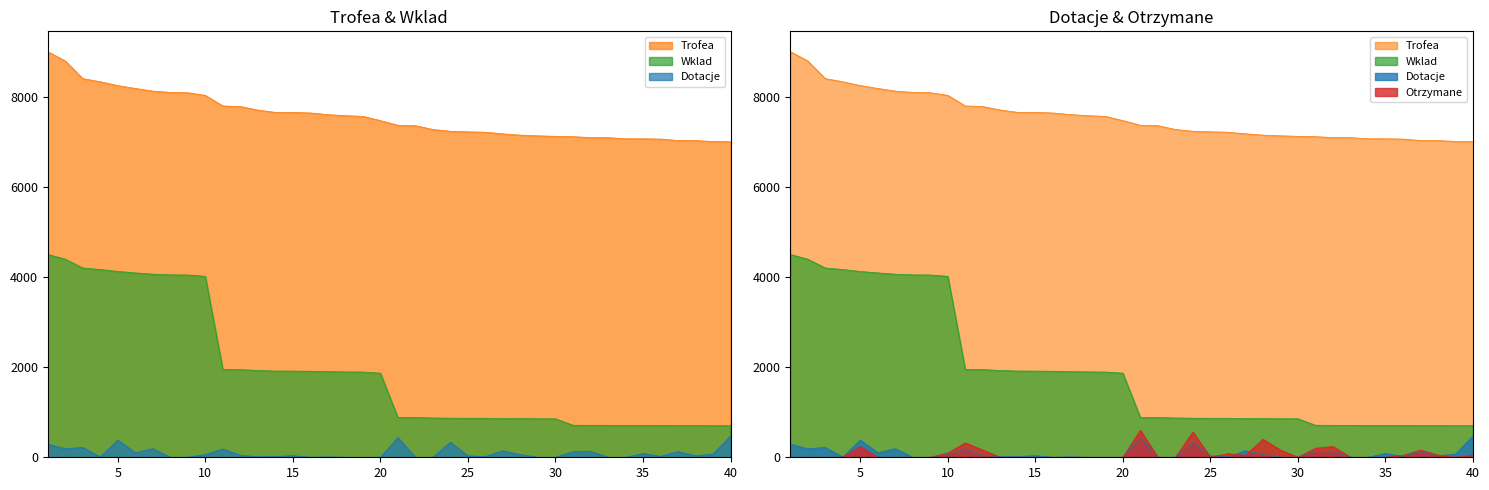

Rank the series by their maximum value, from highest to lowest.

Trofea, Wklad, Otrzymane, Dotacje